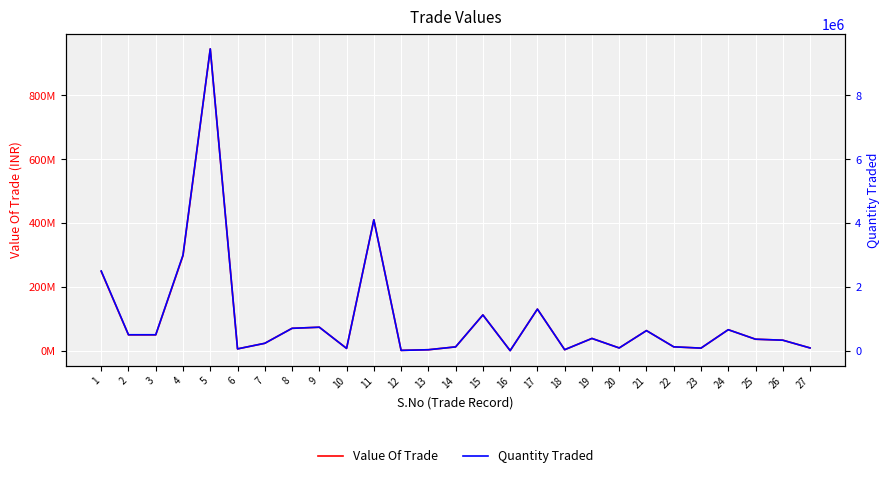

Read the Quantity Traded value at 7.

232113.5